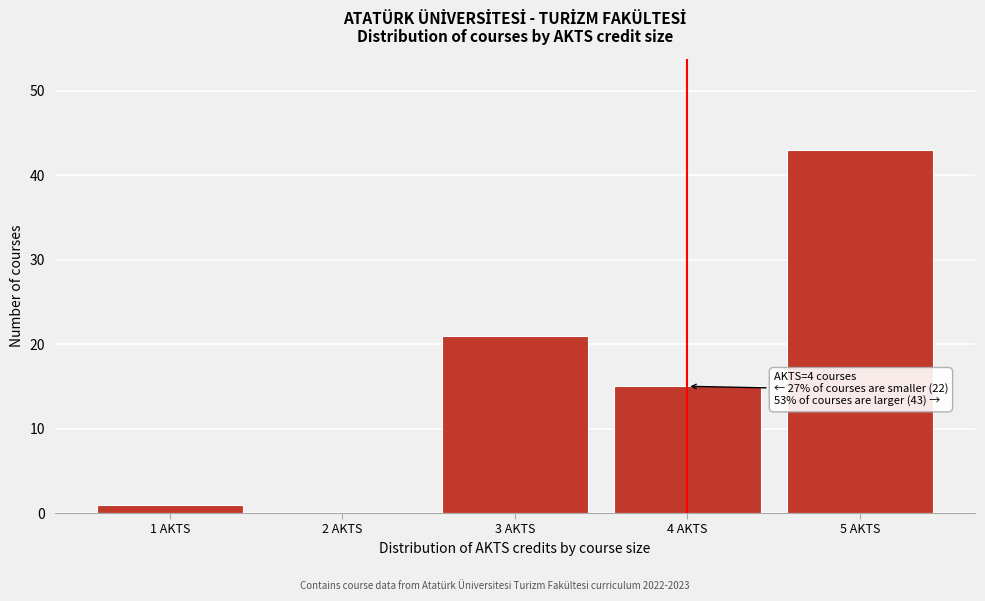

Reading left to right, transcribe all the data shown in this chart.

1 AKTS=1	2 AKTS=0	3 AKTS=21	4 AKTS=15	5 AKTS=43